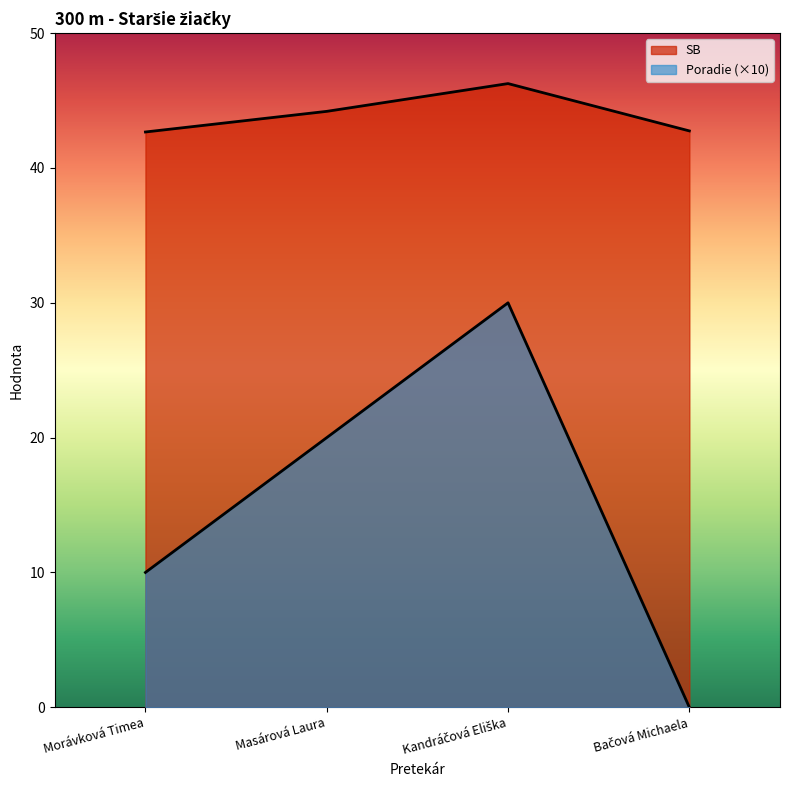

What is the total value across all series at Bačová Michaela?

42.8